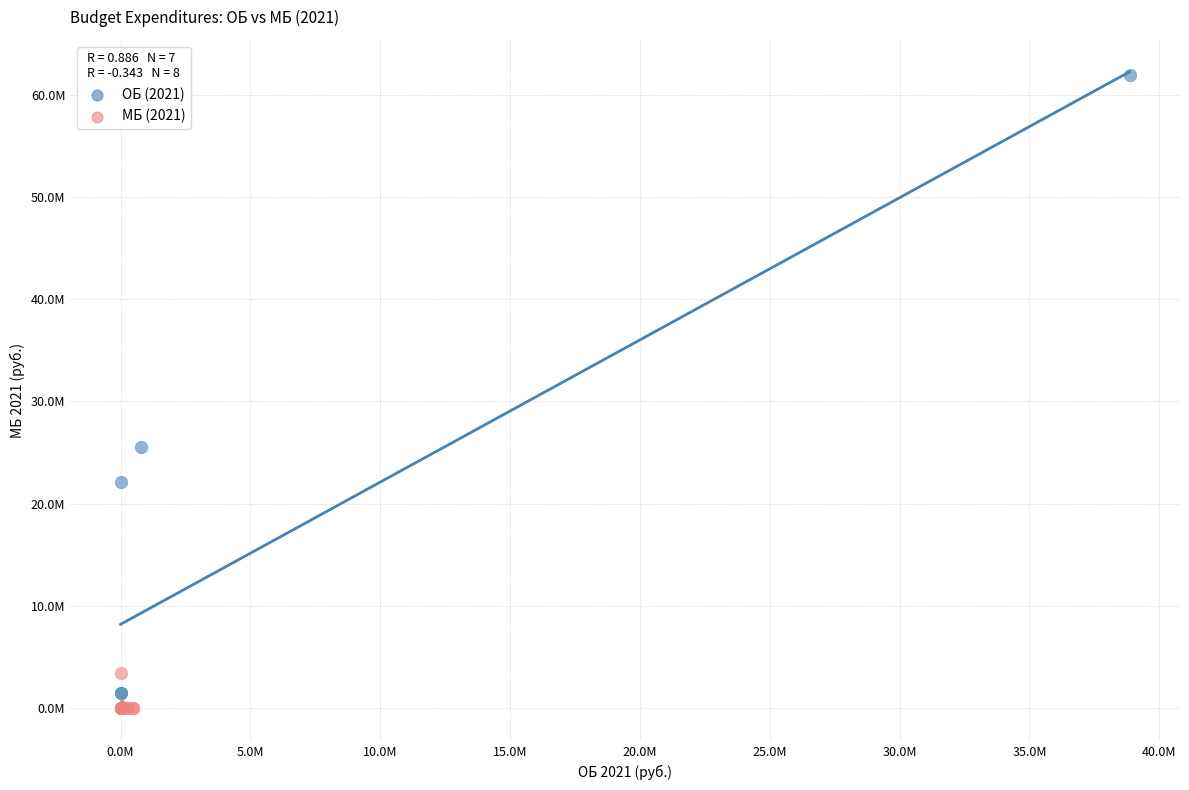

What are all the series names shown in the legend?

ОБ (2021), МБ (2021)